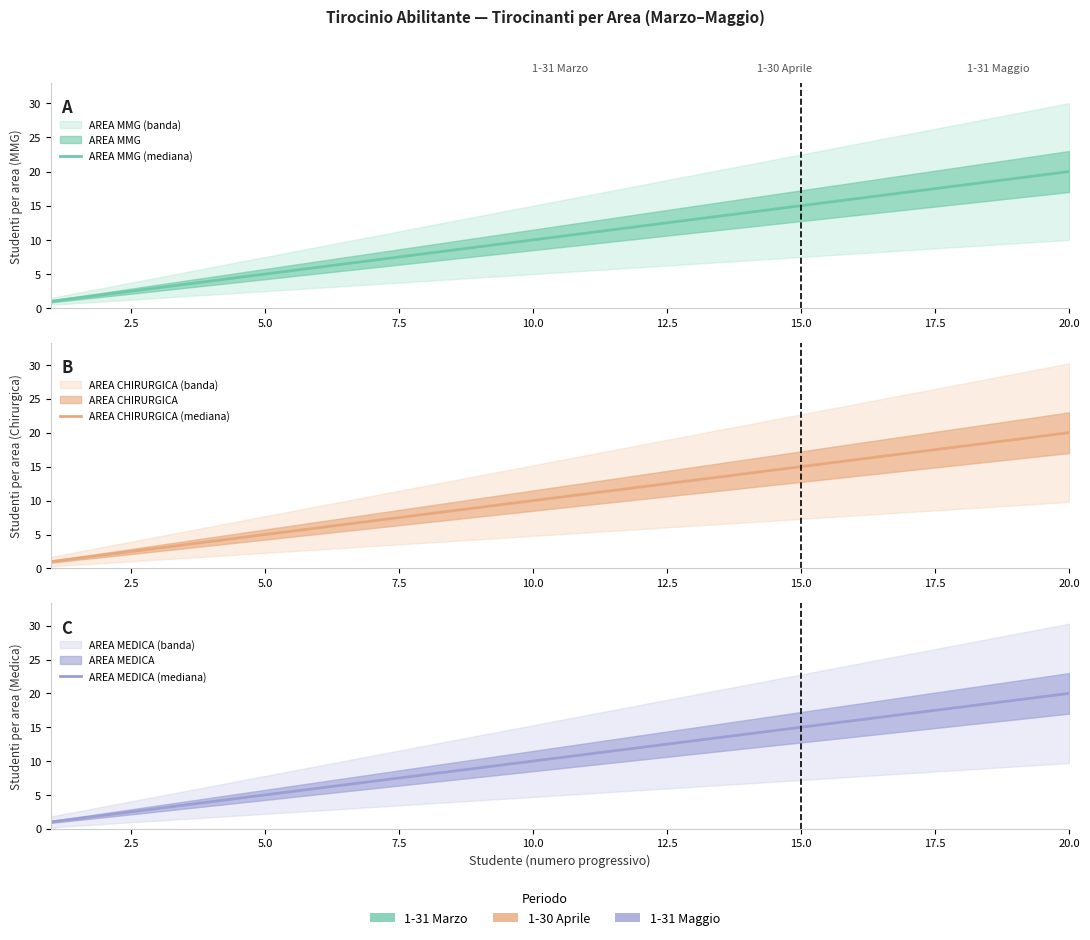

What is the label of the 5th point from the left?

5.0